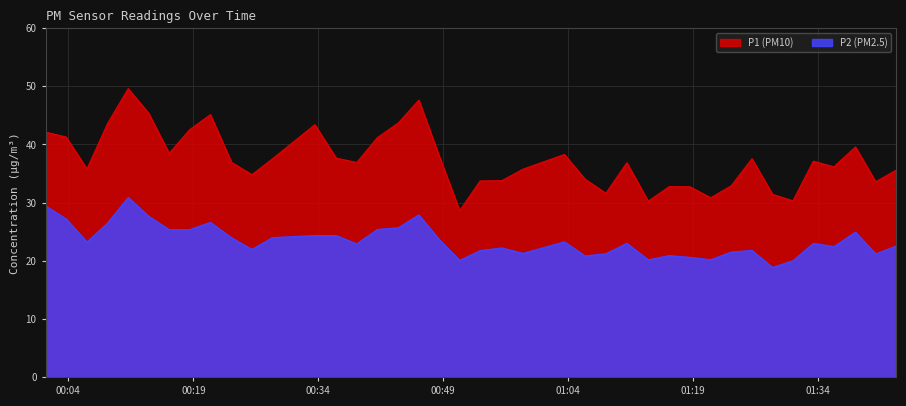

Reading left to right, list all the values displayed in this chart.

P1: 42.1	41.3	35.8	43.6	49.6	45.4	38.5	42.5	45.1	36.9	34.8	37.5	43.4	37.6	36.9	41.2	43.7	47.6	37.9	28.6	33.7	33.8	35.8	38.3	34.0	31.6	36.9	30.2	32.8	32.7	30.8	32.9	37.5	31.4	30.3	37.1	36.1	39.6	33.6	35.6
P2: 29.4	27.2	23.2	26.5	30.9	27.6	25.4	25.4	26.6	23.9	21.9	24.0	24.3	24.3	22.9	25.4	25.7	27.9	23.6	20.1	21.8	22.2	21.3	23.2	20.8	21.2	23.0	20.1	20.9	20.6	20.2	21.5	21.8	18.9	20.0	23.0	22.4	24.9	21.2	22.5